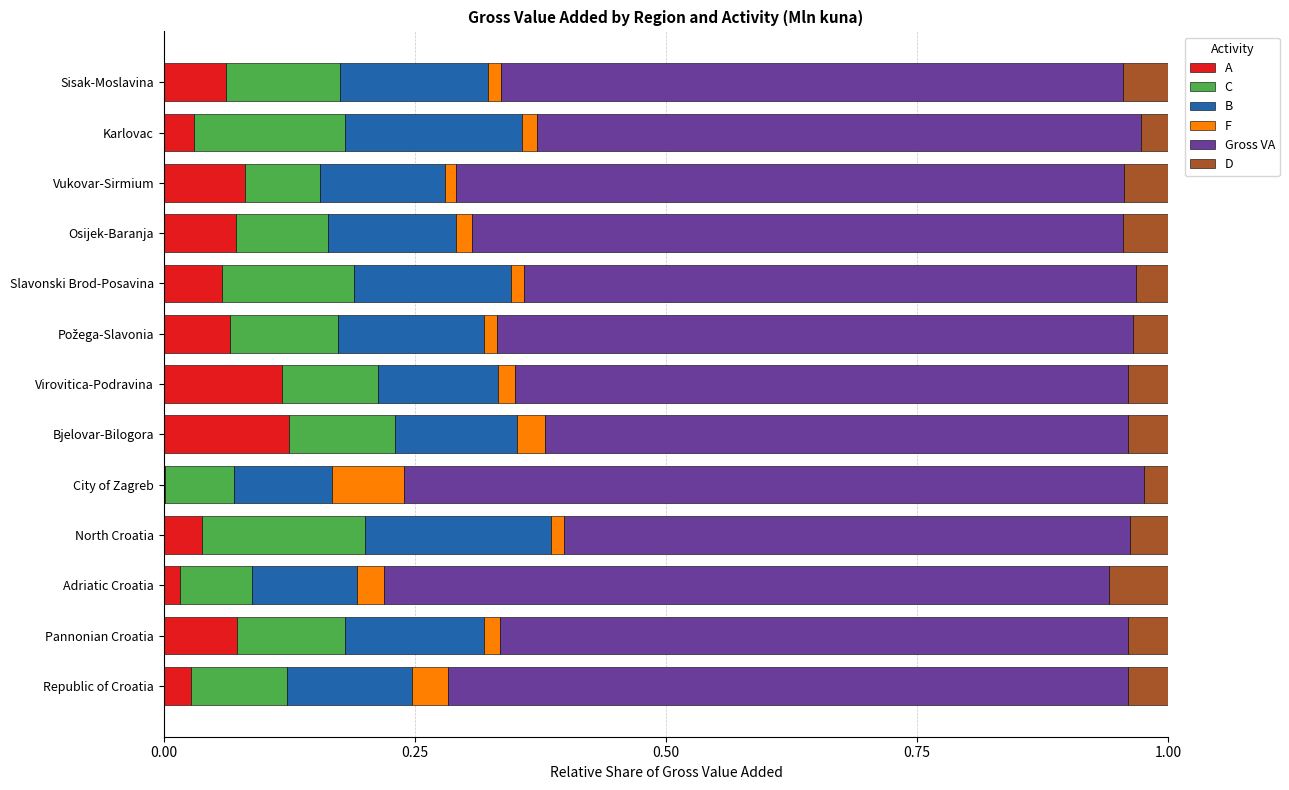

What is the total value across all series at Republic of Croatia?

1.0